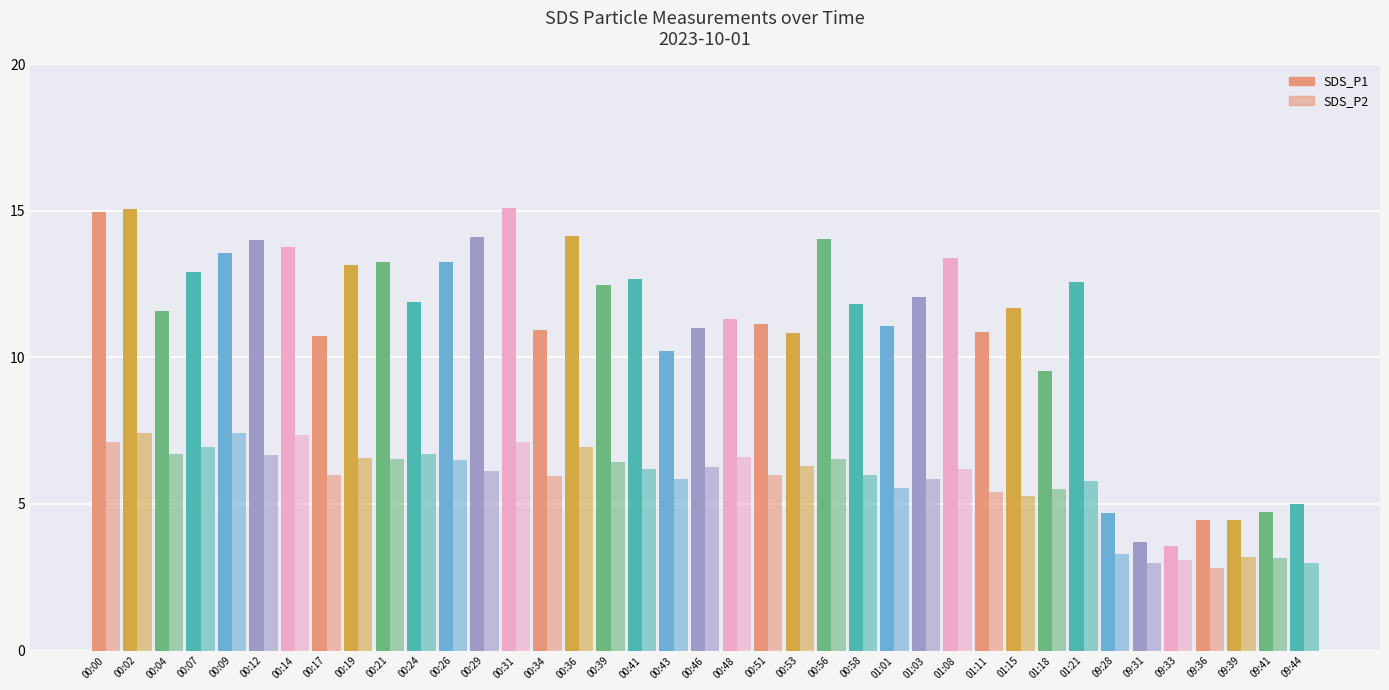

Reading left to right, what are all the values shown in this chart?

SDS_P1: 00:00=14.9	00:02=15.1	00:04=11.6	00:07=12.9	00:09=13.6	00:12=14.0	00:14=13.8	00:17=10.7	00:19=13.2	00:21=13.3	00:24=11.9	00:26=13.3	00:29=14.1	00:31=15.1	00:34=10.9	00:36=14.2	00:39=12.5	00:41=12.7	00:43=10.2	00:46=11.0	00:48=11.3	00:51=11.1	00:53=10.8	00:56=14.1	00:58=11.8	01:01=11.1	01:03=12.1	01:08=13.4	01:11=10.8	01:15=11.7	01:18=9.6	01:21=12.6	09:28=4.7	09:31=3.7	09:33=3.6	09:36=4.5	09:39=4.5	09:41=4.7	09:44=5.0
SDS_P2: 00:00=7.1	00:02=7.4	00:04=6.7	00:07=7.0	00:09=7.4	00:12=6.7	00:14=7.3	00:17=6.0	00:19=6.6	00:21=6.5	00:24=6.7	00:26=6.5	00:29=6.1	00:31=7.1	00:34=6.0	00:36=7.0	00:39=6.4	00:41=6.2	00:43=5.8	00:46=6.2	00:48=6.6	00:51=6.0	00:53=6.3	00:56=6.5	00:58=6.0	01:01=5.5	01:03=5.8	01:08=6.2	01:11=5.4	01:15=5.3	01:18=5.5	01:21=5.8	09:28=3.3	09:31=3.0	09:33=3.1	09:36=2.8	09:39=3.2	09:41=3.2	09:44=3.0